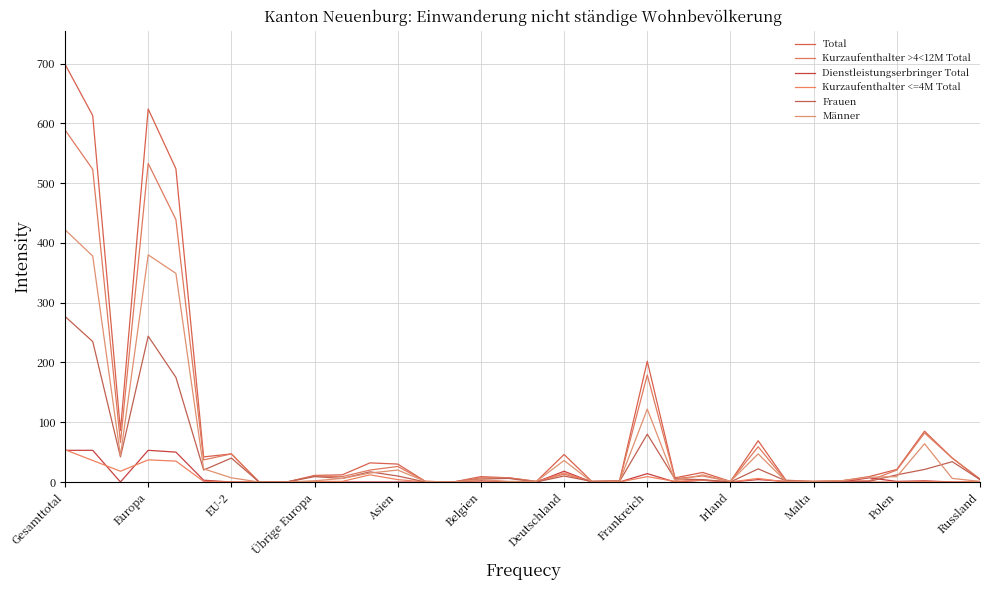

What is the value of the Total point at the 11th from the left?

12